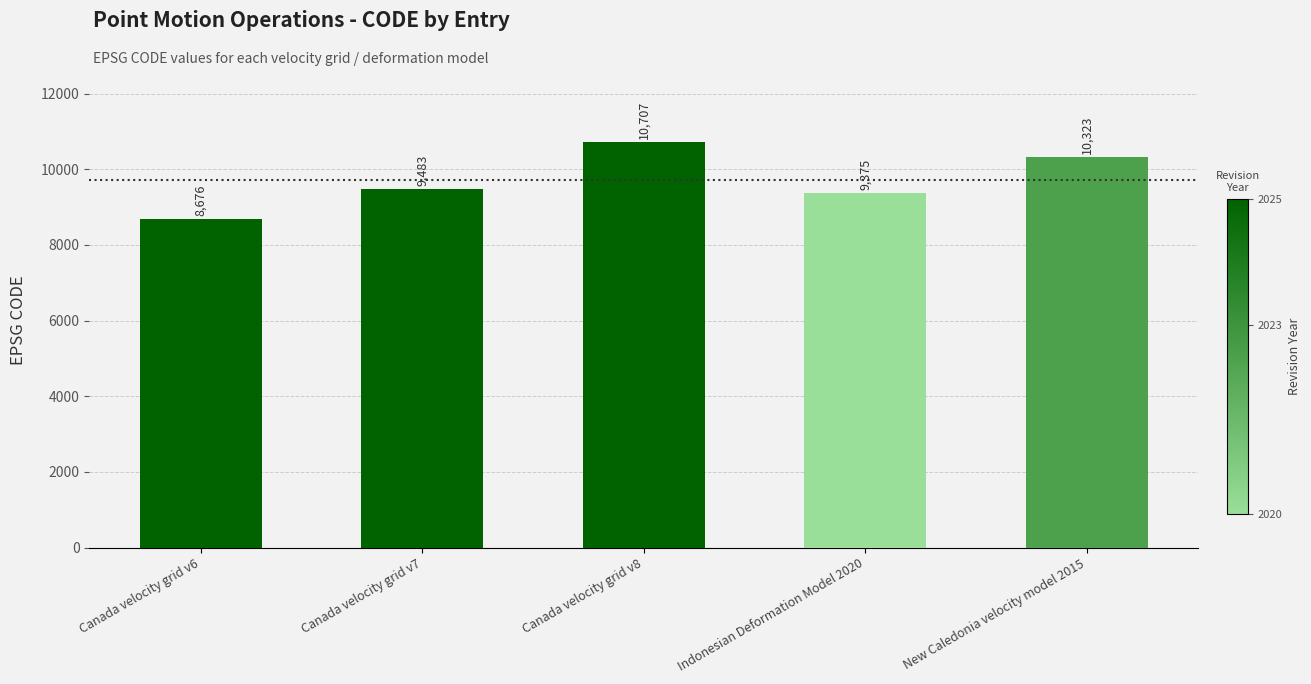

What is the maximum value shown in the chart?

10707